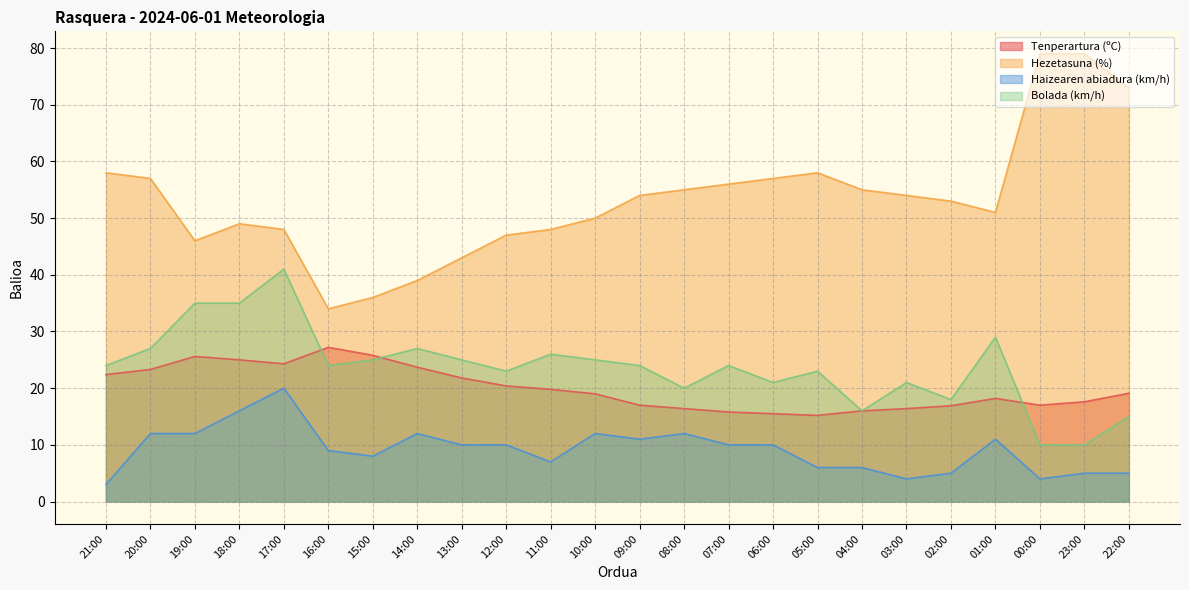

The value of Haizearen abiadura (km/h) at 00:00 is 4.0. True or false?

True